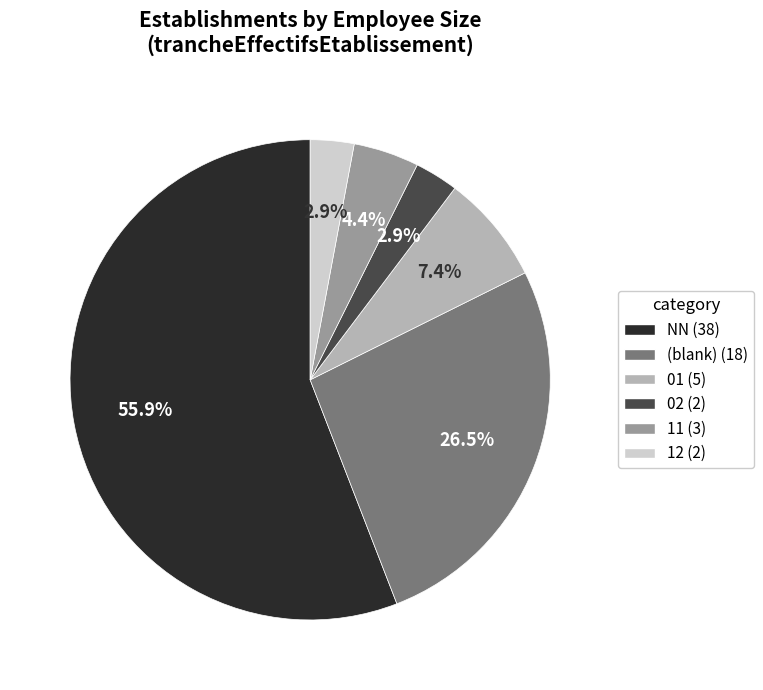

Is there a majority slice in this chart?

Yes